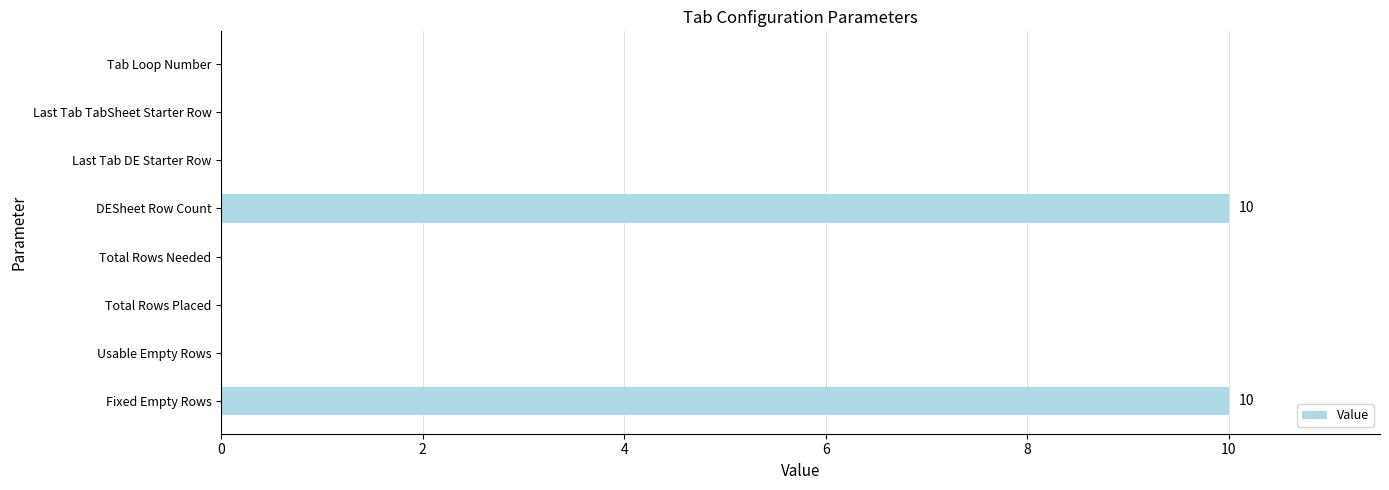

What is the greatest value displayed?

10